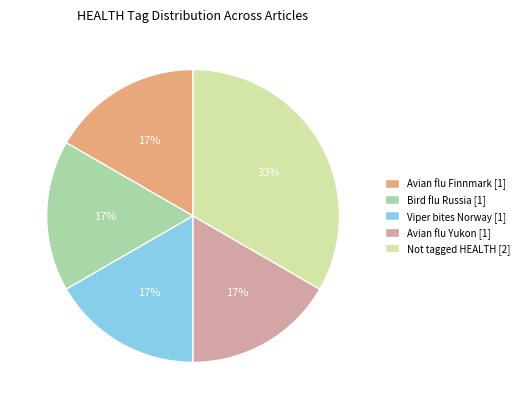

To the nearest percent, what percentage of the pie is Not tagged HEALTH [2]?

33%